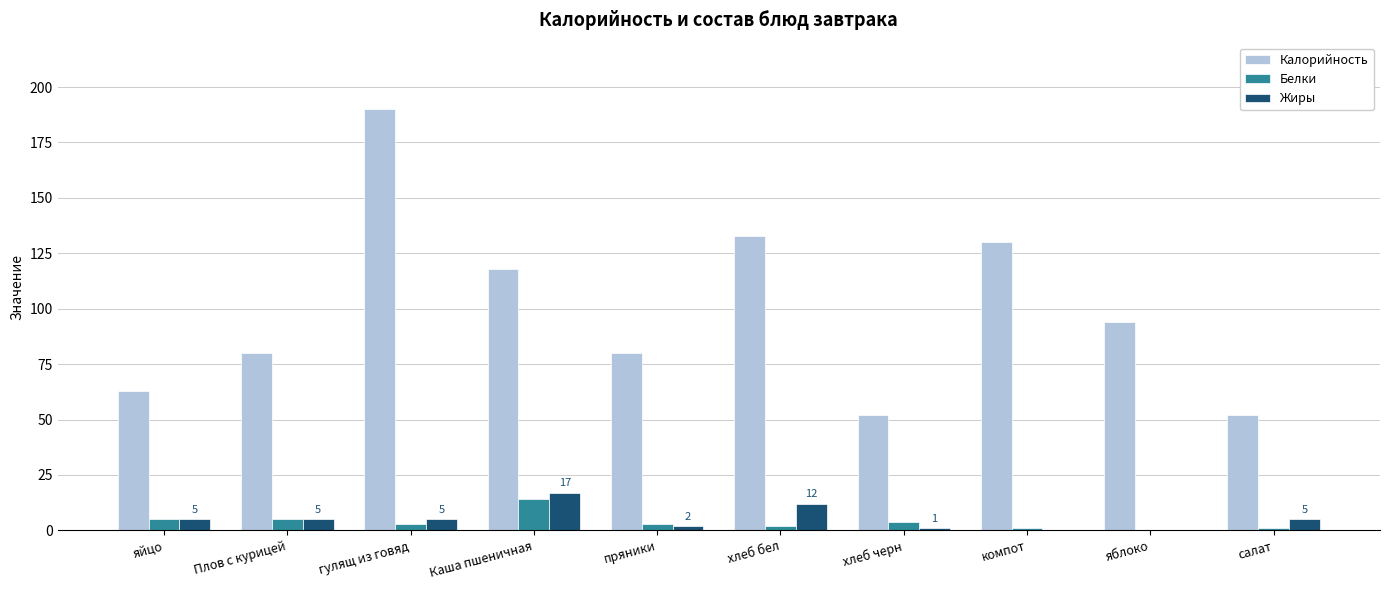

True or false: Калорийность has a value of 95 at гулящ из говяд.

False